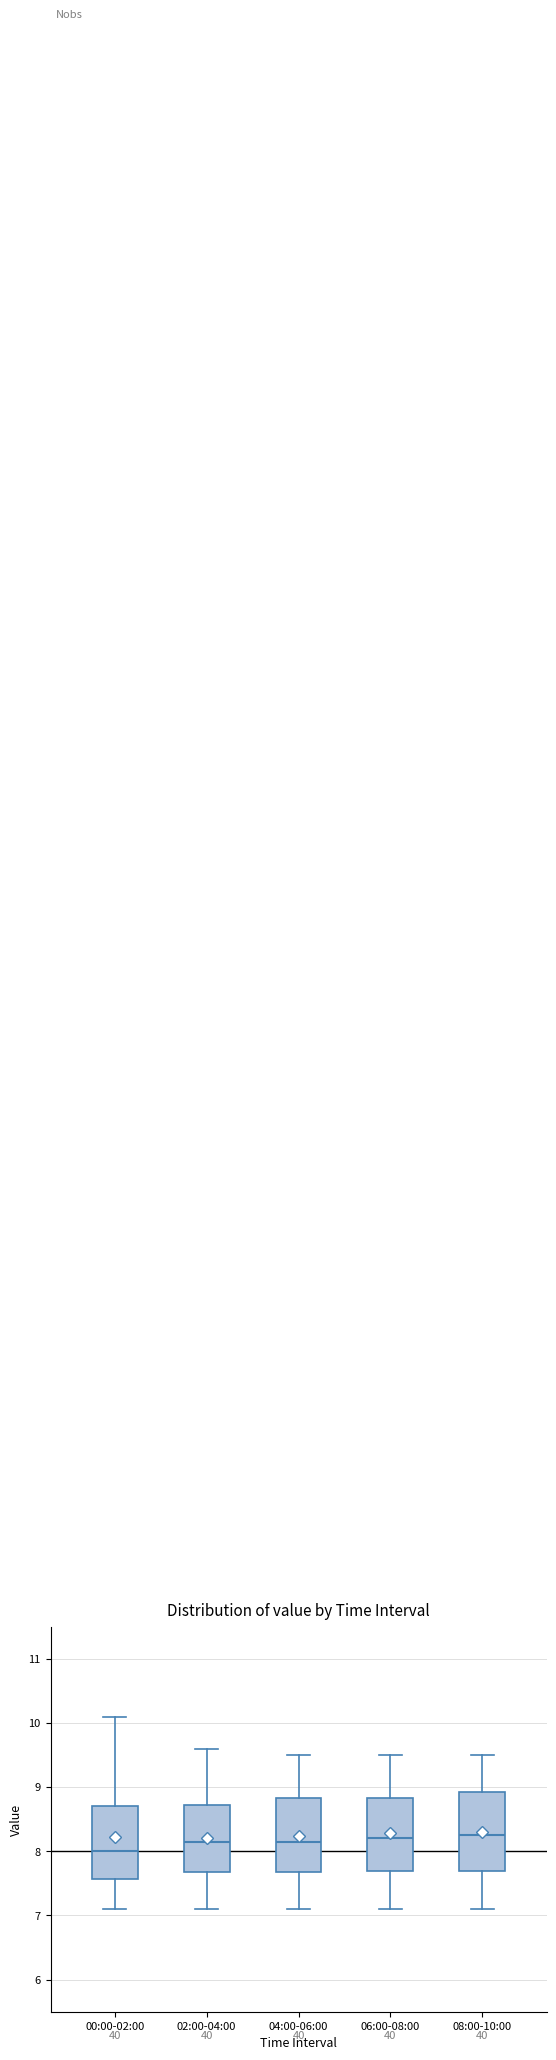

Reading left to right, transcribe this box plot: for each box, give where its median line is, the range the box spans, and where its two whiskers end, as read against the y-axis. The values are not printed on the chart, so give them approximately, as read against the axis.

00:00-02:00: median 8.0, box 7.6 to 8.7, whiskers 7.1 to 10.1
02:00-04:00: median 8.2, box 7.7 to 8.7, whiskers 7.1 to 9.6
04:00-06:00: median 8.2, box 7.7 to 8.8, whiskers 7.1 to 9.5
06:00-08:00: median 8.2, box 7.7 to 8.8, whiskers 7.1 to 9.5
08:00-10:00: median 8.3, box 7.7 to 8.9, whiskers 7.1 to 9.5